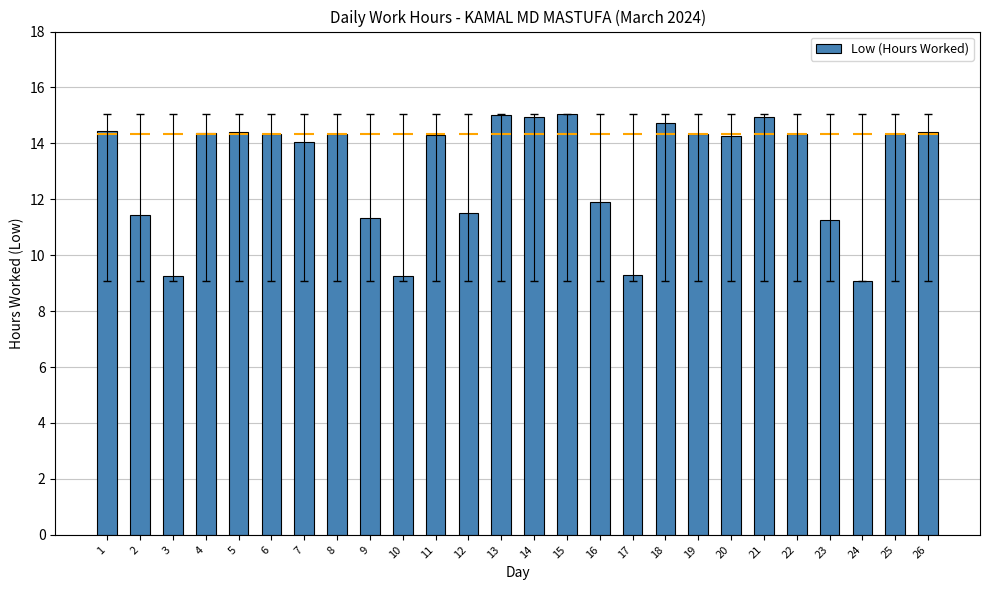

What is the ratio of the value at 19 to the value at 22?

1.0